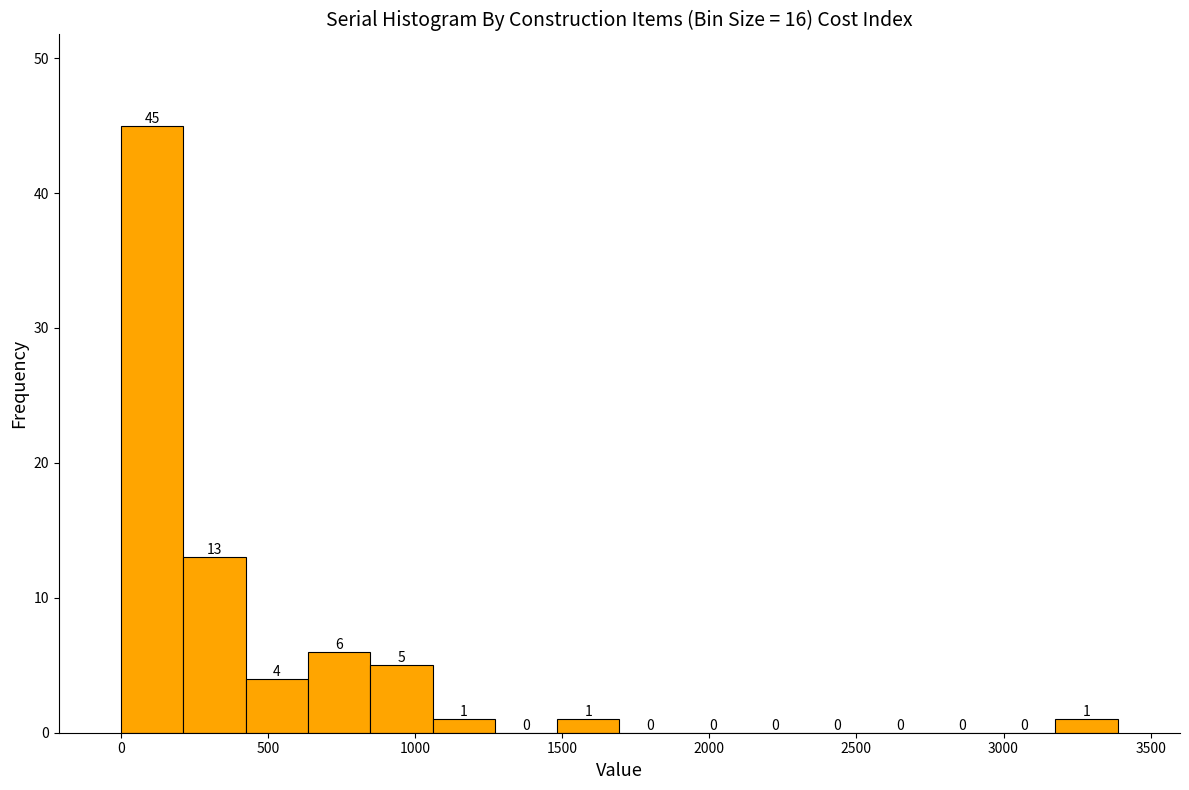

What is the height of the bar covering 200 to 400 on the x-axis? The bar edges are not printed on the chart, so give them approximately, as read against the axis.

13